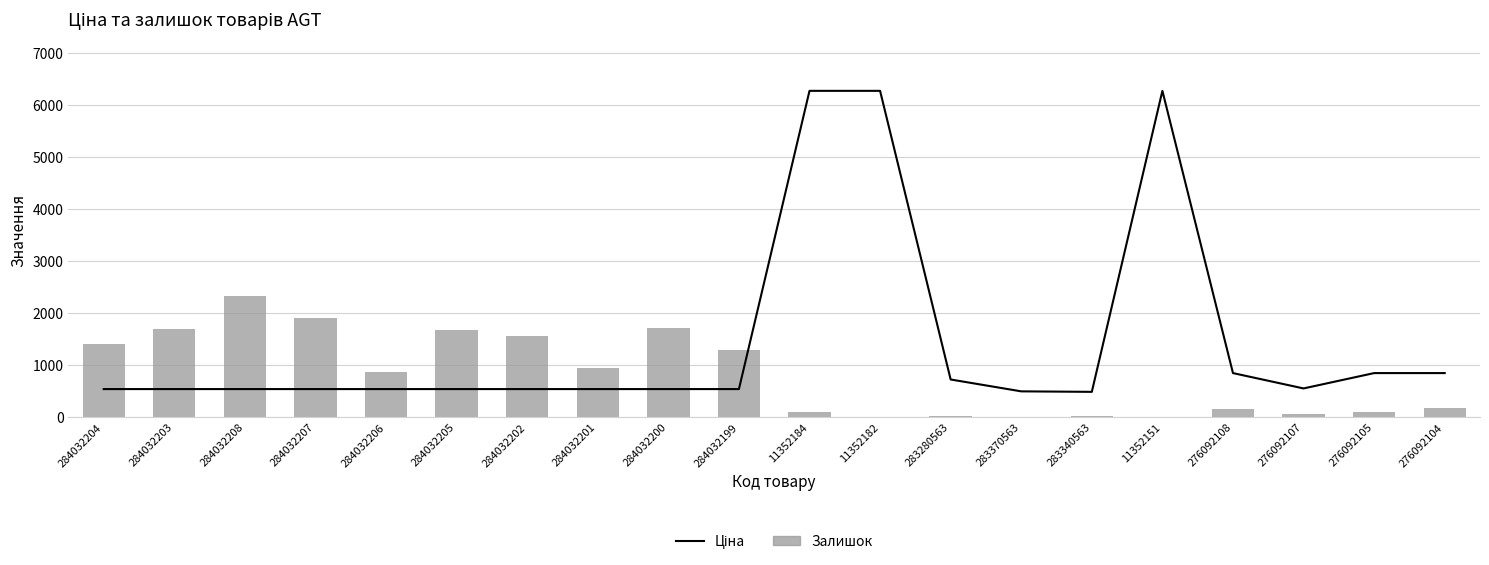

Reading left to right, extract all data points from this chart.

Ціна: 535.4	535.4	535.4	535.4	535.4	535.4	535.4	535.4	535.4	535.4	6266.7	6266.7	719.6	491.7	482.1	6266.7	842.8	547.8	842.8	842.8
Залишок: 1407.0	1685.0	2329.0	1908.0	869.0	1679.0	1561.0	944.0	1703.0	1295.0	93.0	2.0	9.0	8.0	13.0	0.0	144.0	64.0	87.0	167.0